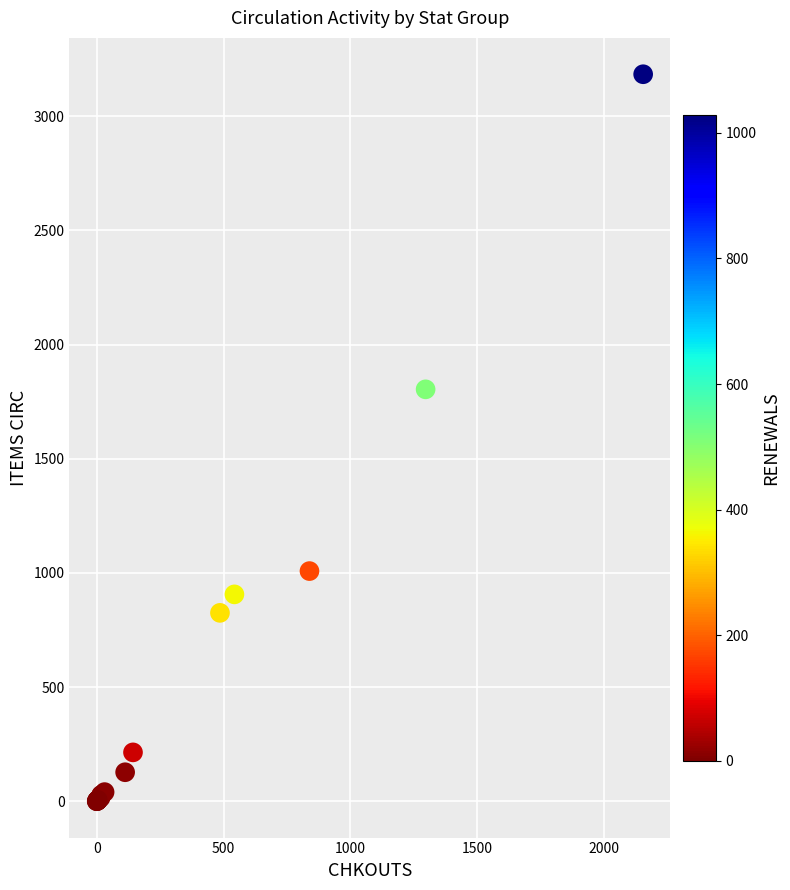

What Y value in the scatter plot is closest to 1592?

1804